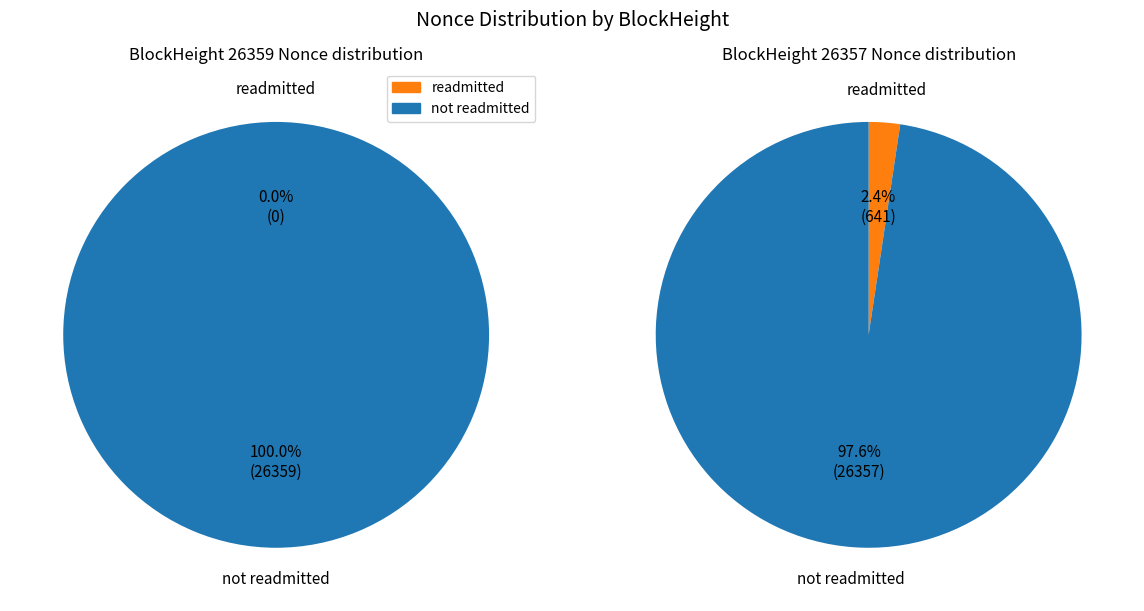

True or false: 26359 accounts for 61% of the total.

False